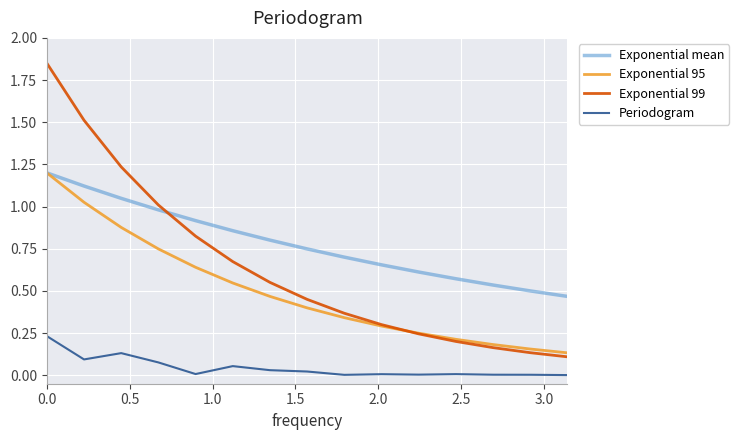

List the series in order of their overall mean, highest first.

Exponential mean, Exponential 99, Exponential 95, Periodogram